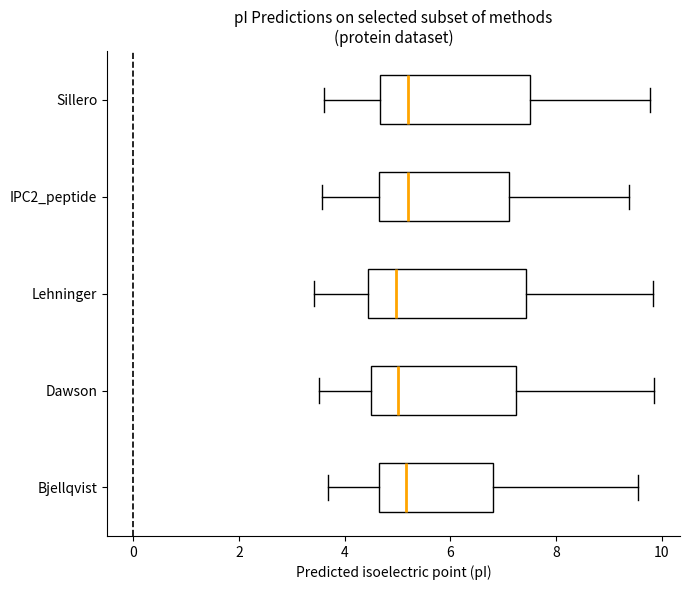

Reading bottom to top, read every box against the x-axis: the position of its median line, the range the box covers, and the ends of its whiskers. The values are not printed on the chart, so give them approximately, as read against the axis.

Bjellqvist: median 5.2, box 4.6 to 6.8, whiskers 3.6 to 9.6
Dawson: median 5.0, box 4.6 to 7.2, whiskers 3.6 to 9.8
Lehninger: median 5.0, box 4.4 to 7.4, whiskers 3.4 to 9.8
IPC2_peptide: median 5.2, box 4.6 to 7.2, whiskers 3.6 to 9.4
Sillero: median 5.2, box 4.6 to 7.6, whiskers 3.6 to 9.8